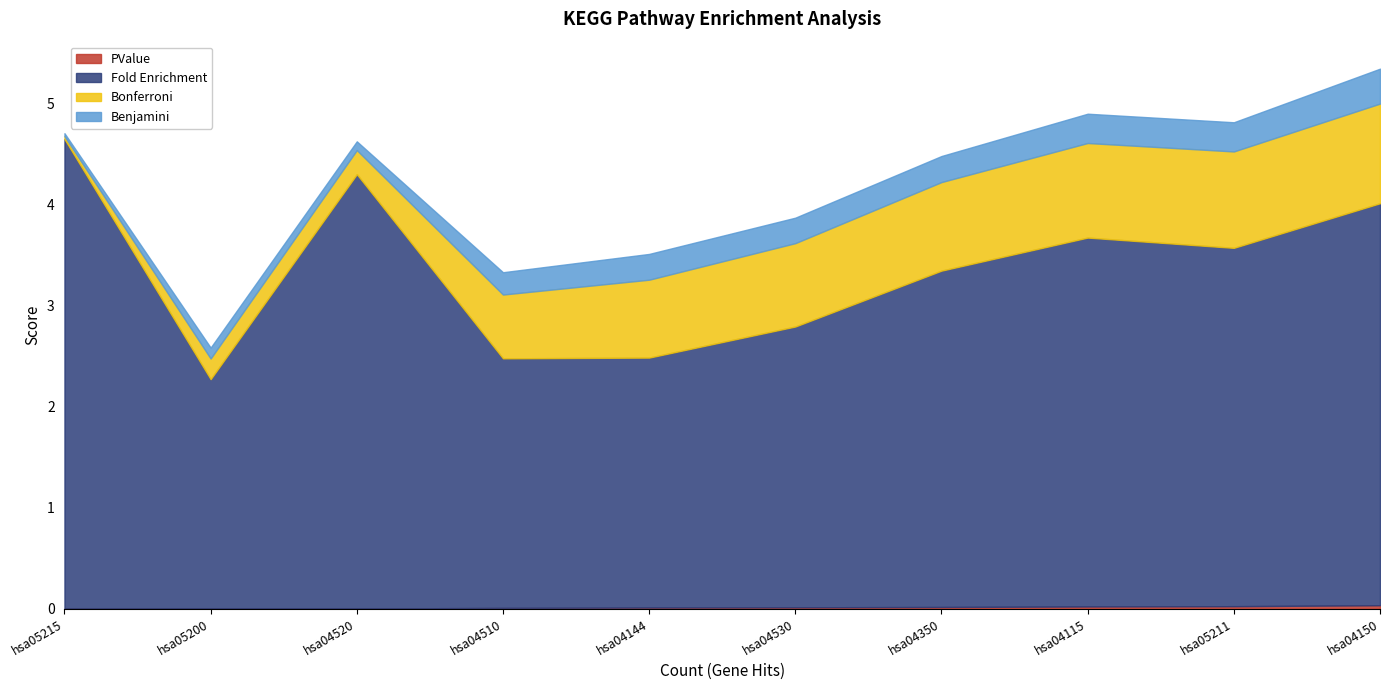

True or false: Benjamini has more than 1 points higher than both neighbors.

True